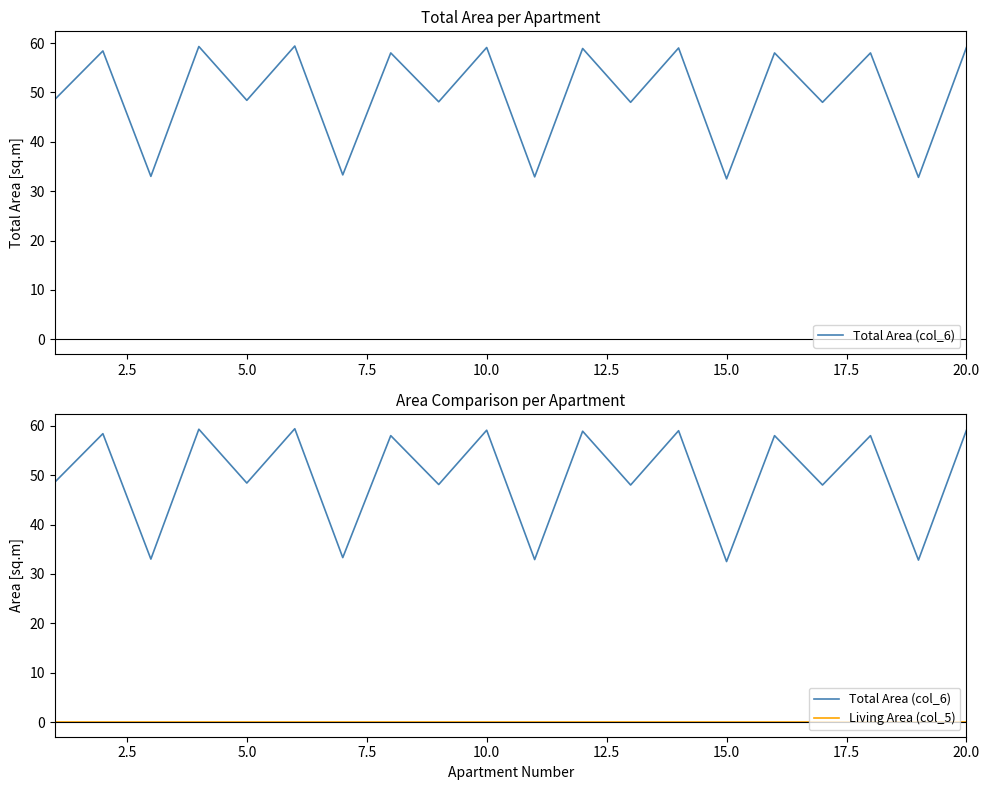

Count the number of data series in this chart.

2